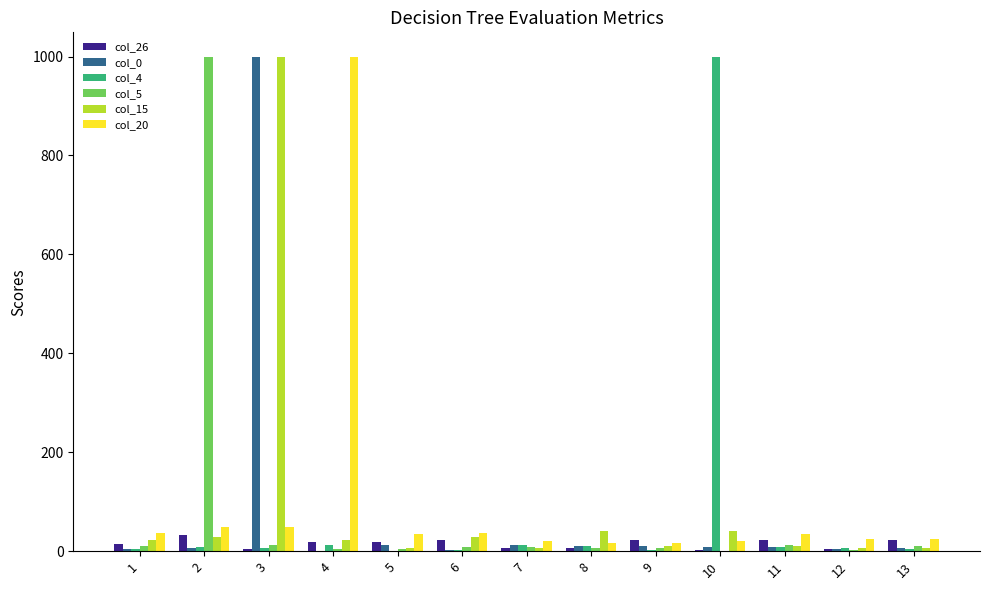

What is the maximum value shown in the chart?

999